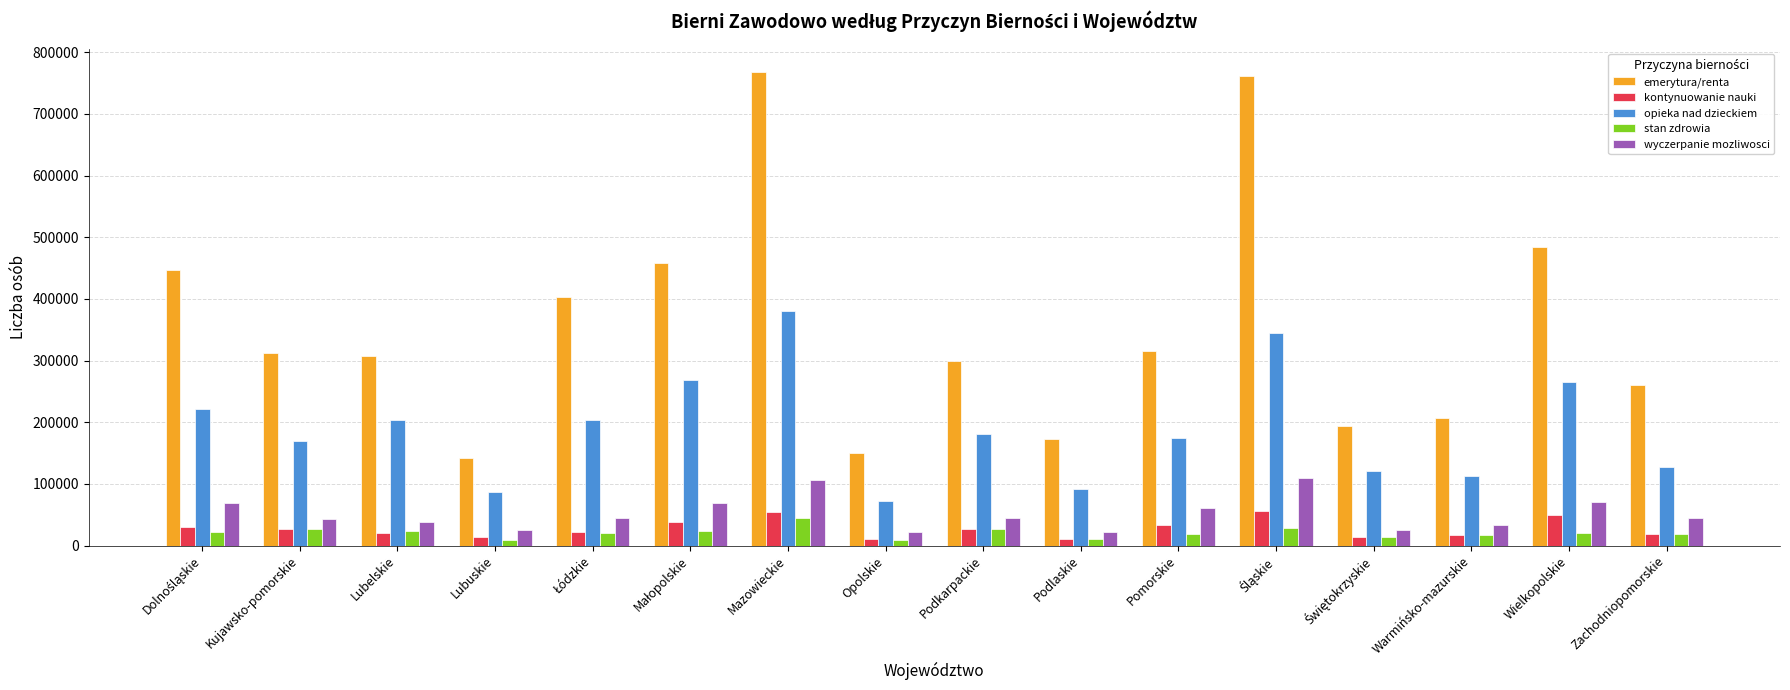

The emerytura/renta series shows 206518 at Warmińsko-mazurskie. True or false?

True